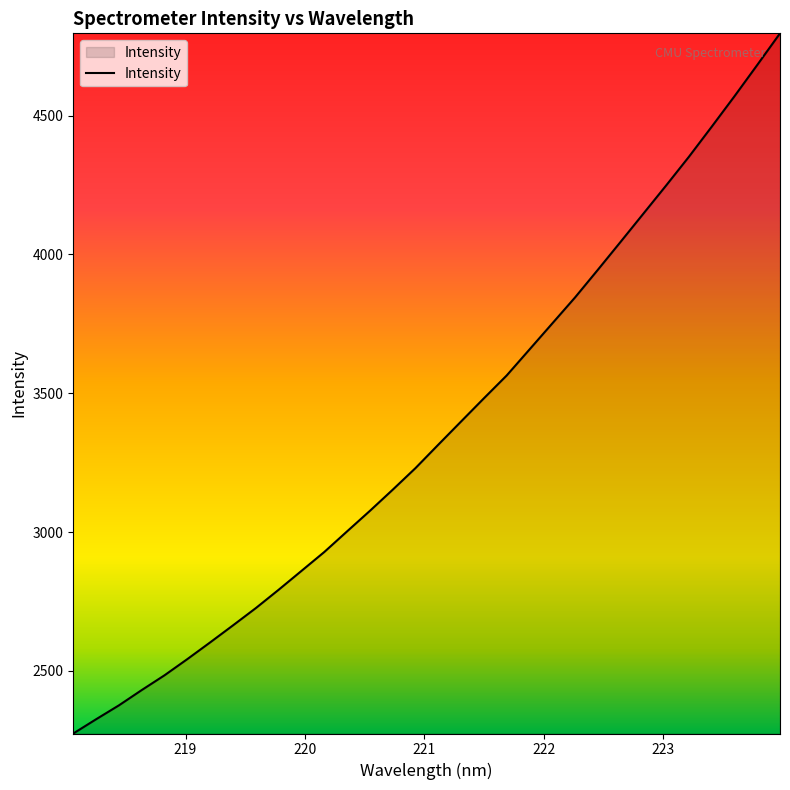

What is the minimum value shown in the chart?

2274.4